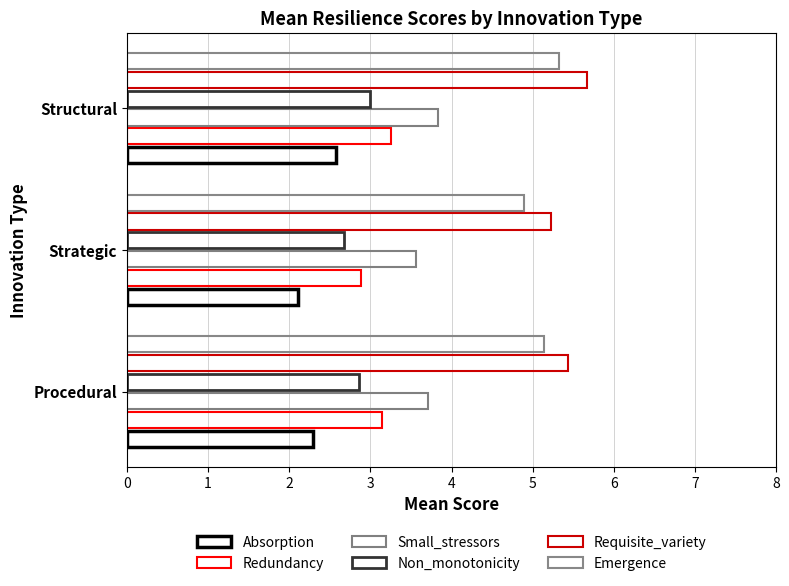

How many data points in Emergence are above 5?

2